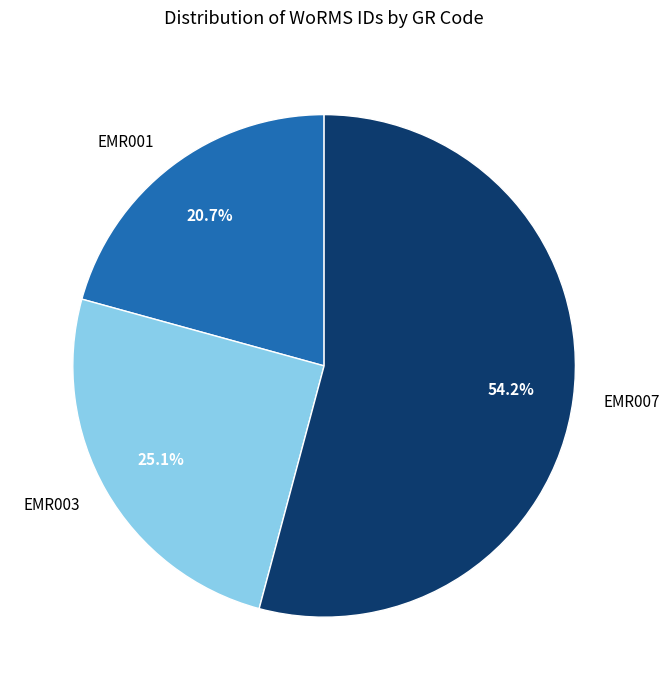

Which slice is the smallest?

EMR001